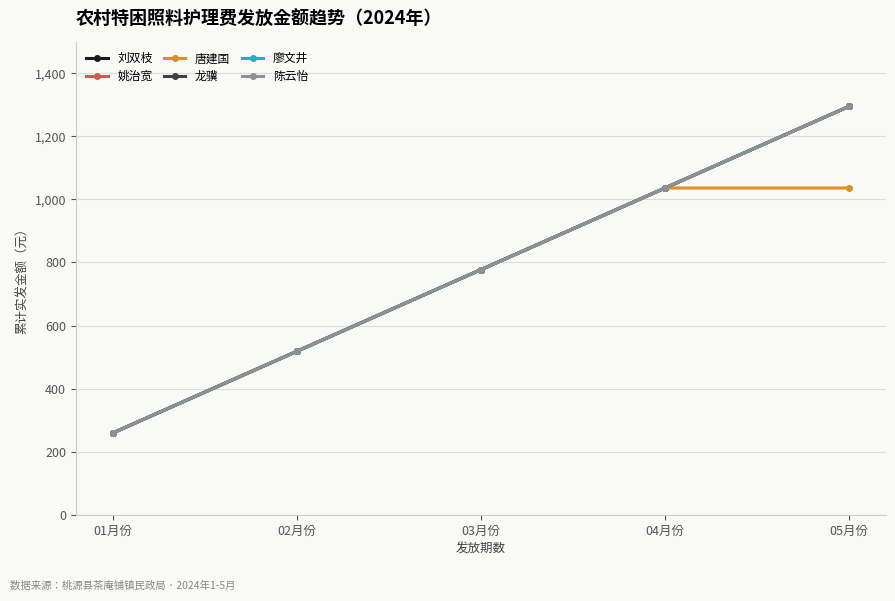

True or false: 廖文井 has more than 0 points higher than both neighbors.

False